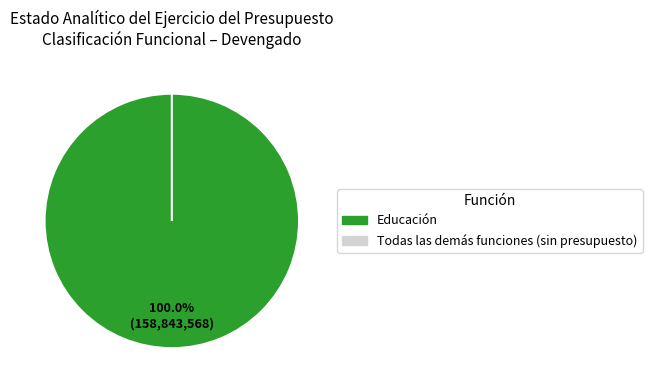

To the nearest percent, what is the difference between the largest and smallest slice percentages?

50%